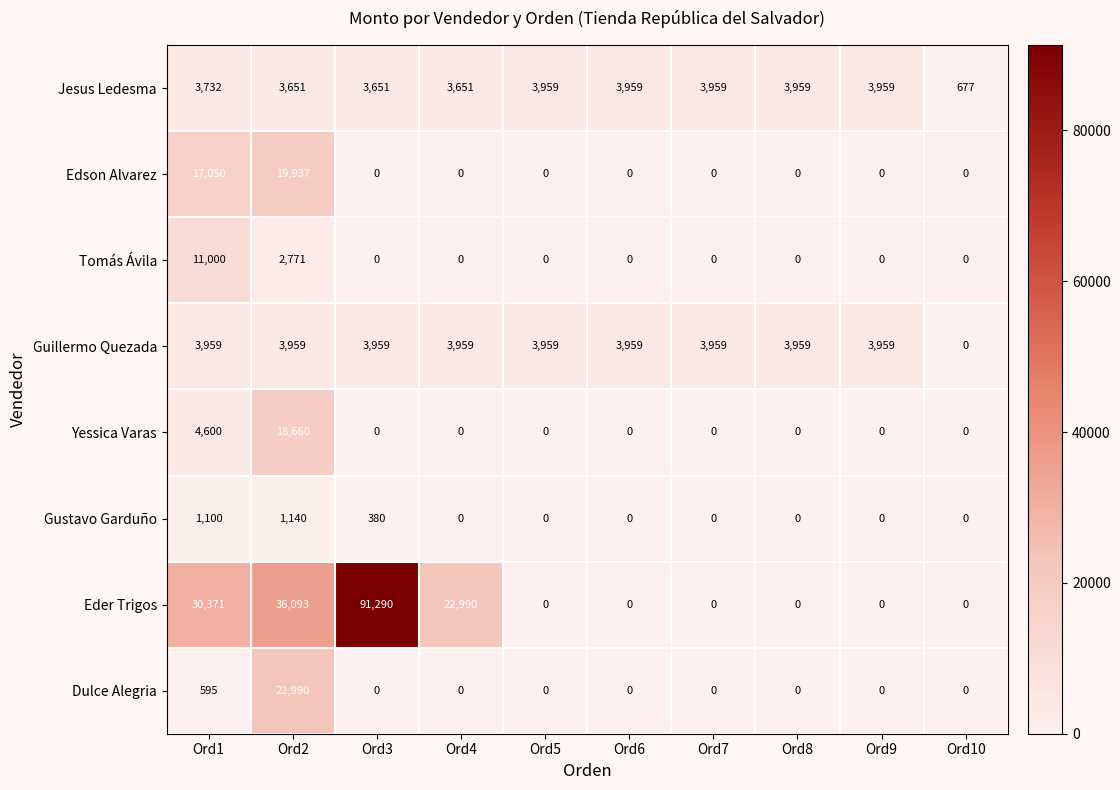

Rank the series at Ord2 from highest to lowest value.

Eder Trigos, Dulce Alegria, Edson Alvarez, Yessica Varas, Guillermo Quezada, Jesus Ledesma, Tomás Ávila, Gustavo Garduño